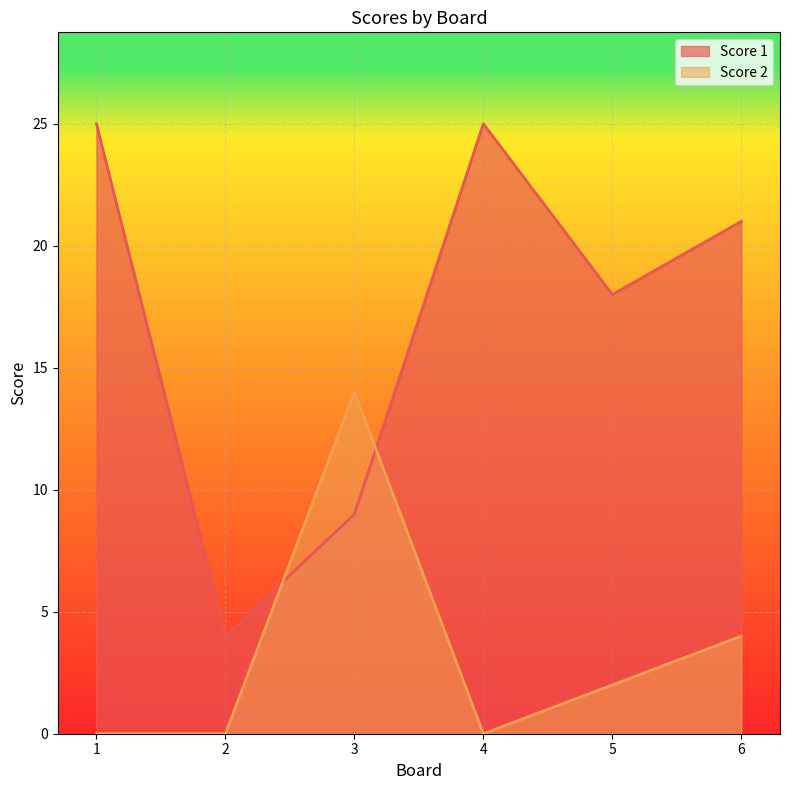

List the labels in order of Score 1 value, largest first.

1, 4, 6, 5, 3, 2